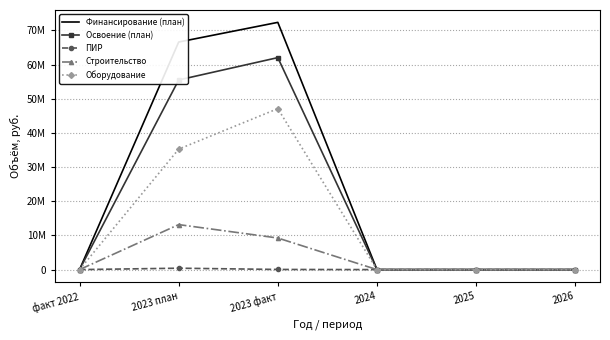

True or false: Финансирование (план) has more than 1 interior local peaks.

False